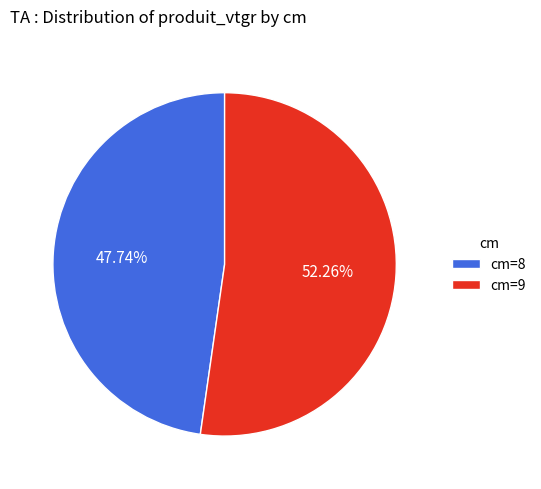

What percentage is the cm=9 slice, to the nearest percent?

52%